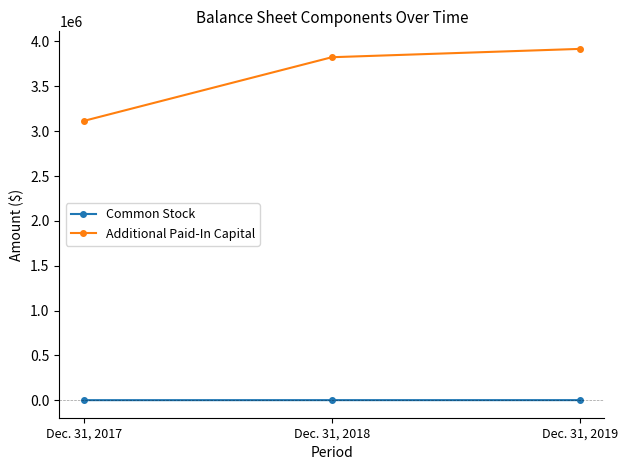

What is the total value across all series at Dec. 31, 2017?

3116832